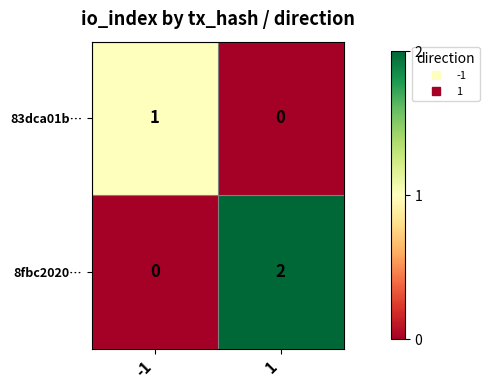

Rank the series by their maximum value, from lowest to highest.

83dca01b…, 8fbc2020…